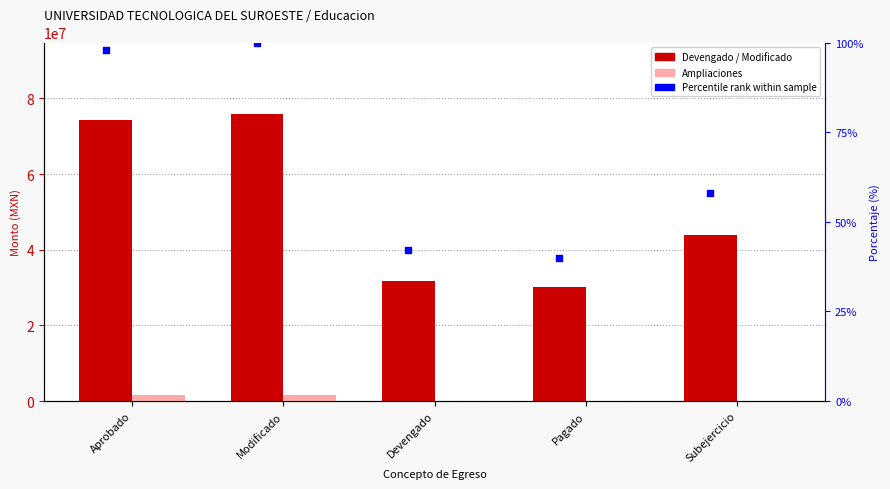

Which series has the largest total across all categories?

Devengado / Modificado